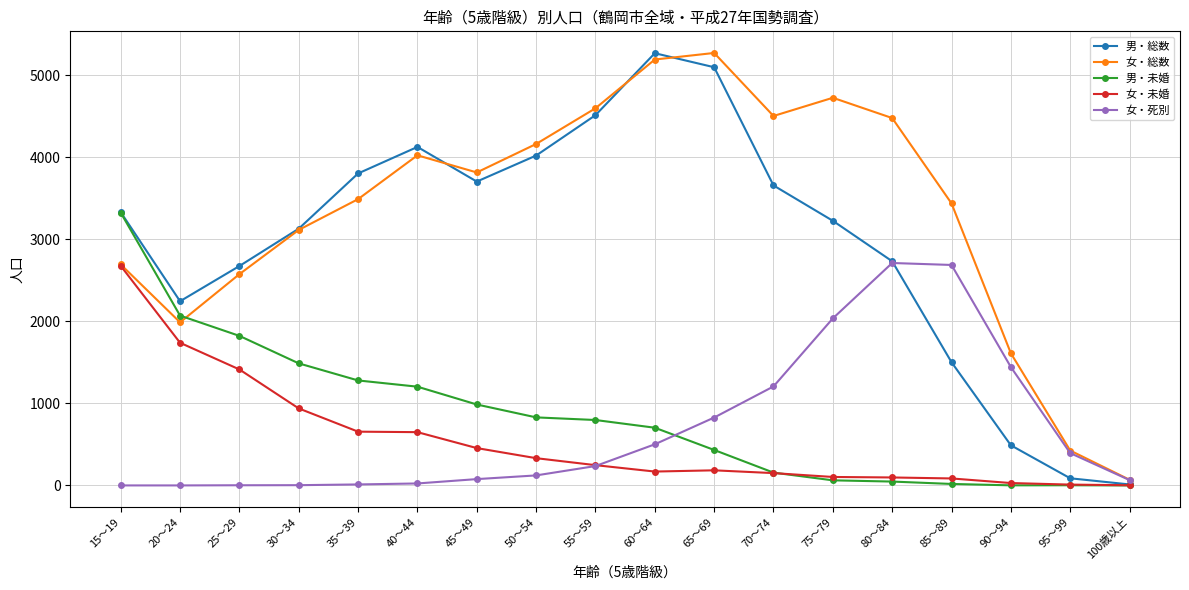

What is the approximate value of 女・死別 at 65～69, to the nearest 100?

800